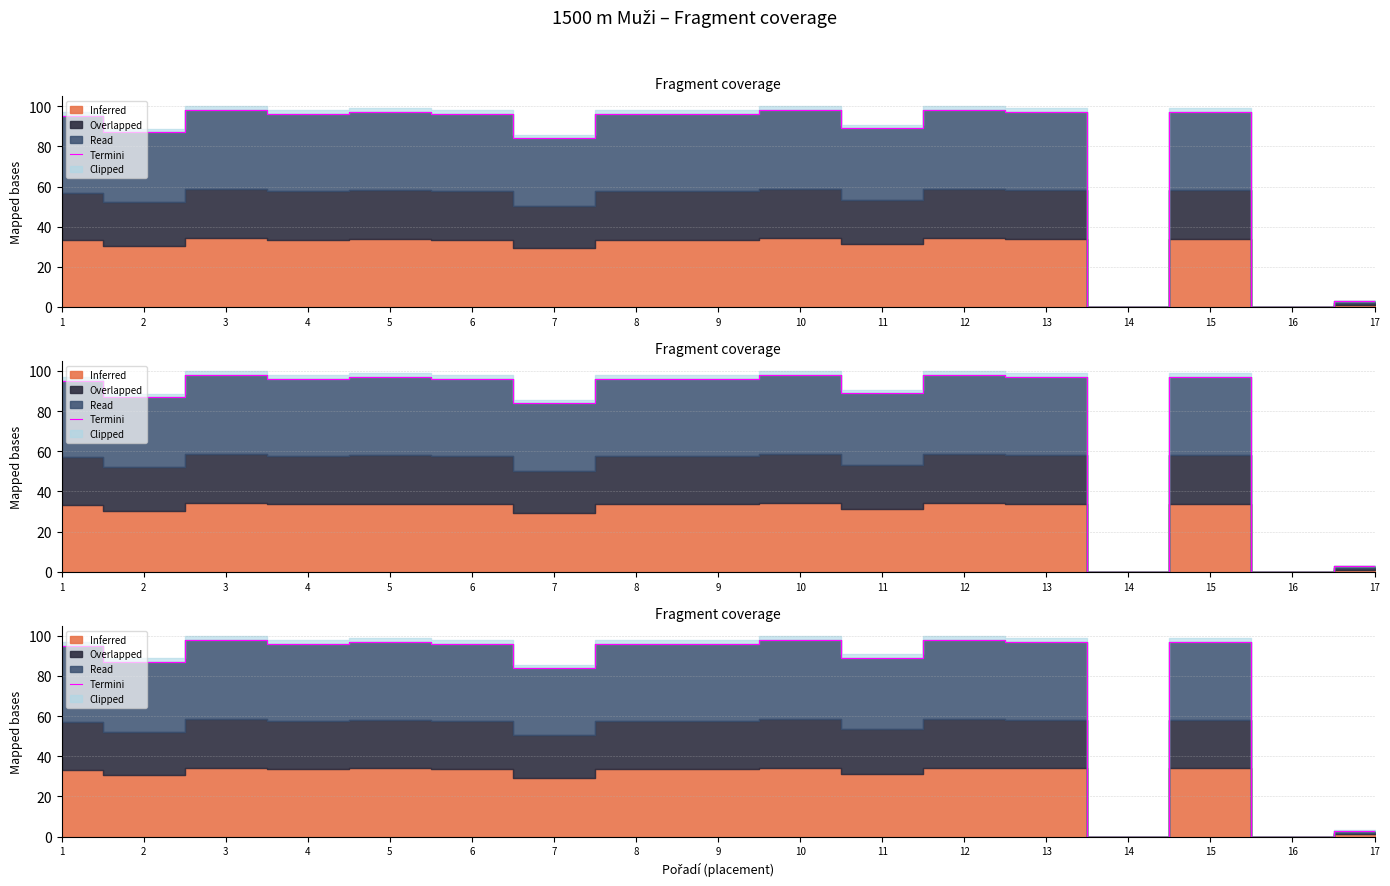

Rank the categories by value from lowest to highest.

14, 16, 17, 7, 2, 11, 1, 4, 6, 8, 9, 5, 13, 15, 3, 10, 12